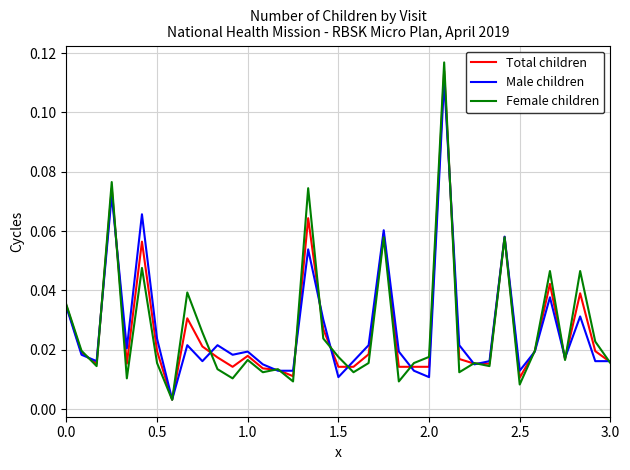

Which series has the largest range (max minus min)?

Female children